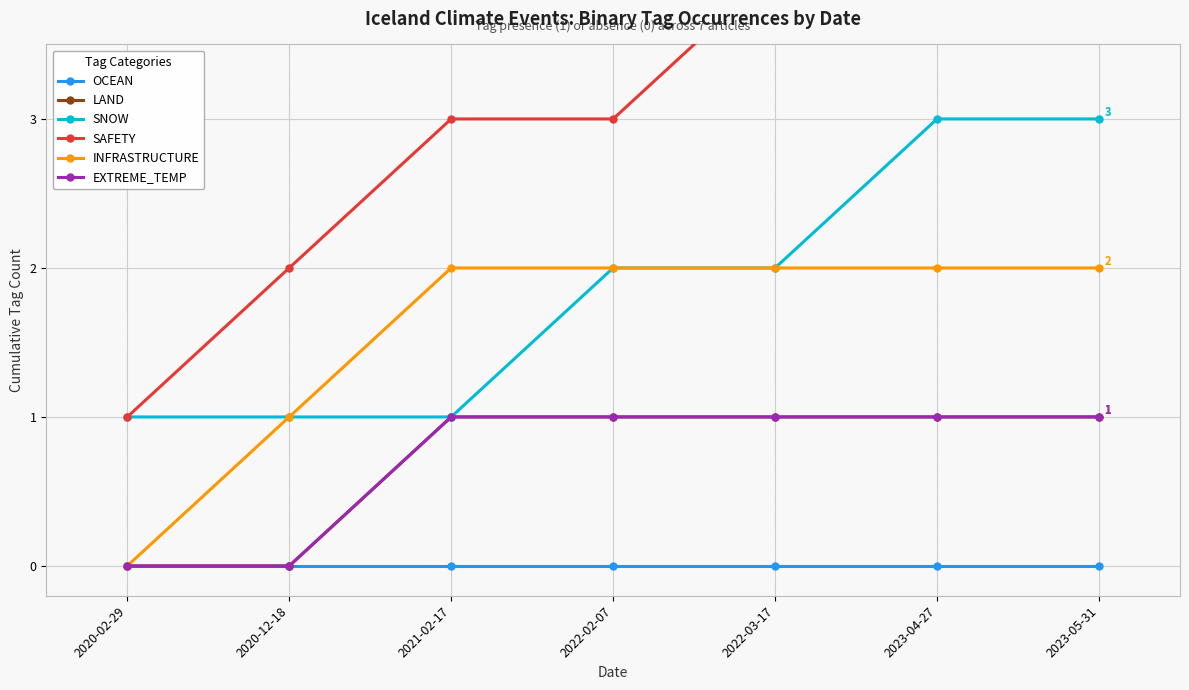

Is the value of SNOW at 2020-02-29 greater than the value of SAFETY at 2020-02-29?

No